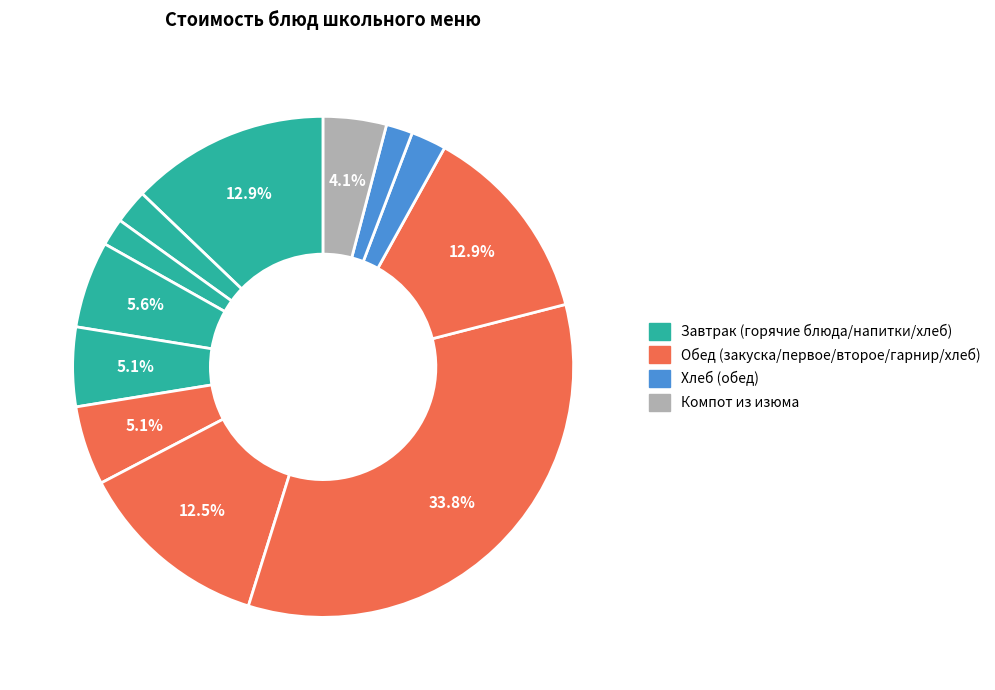

To the nearest percent, what is the difference between the largest and smallest slice percentages?

32%